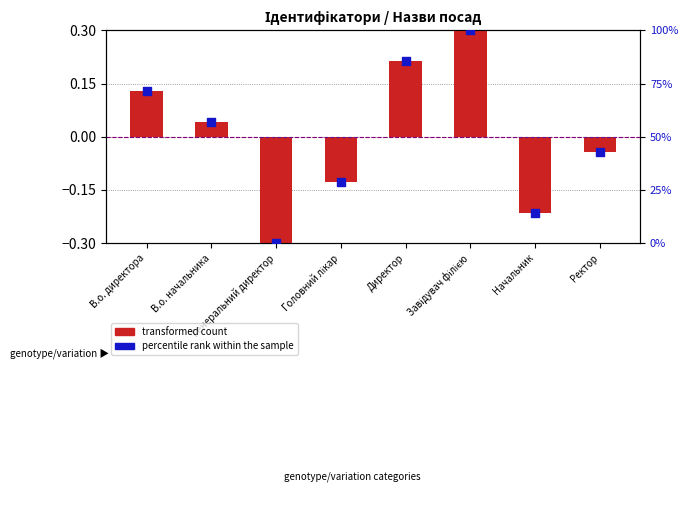

Which series reaches the maximum Y coordinate?

percentile rank within the sample